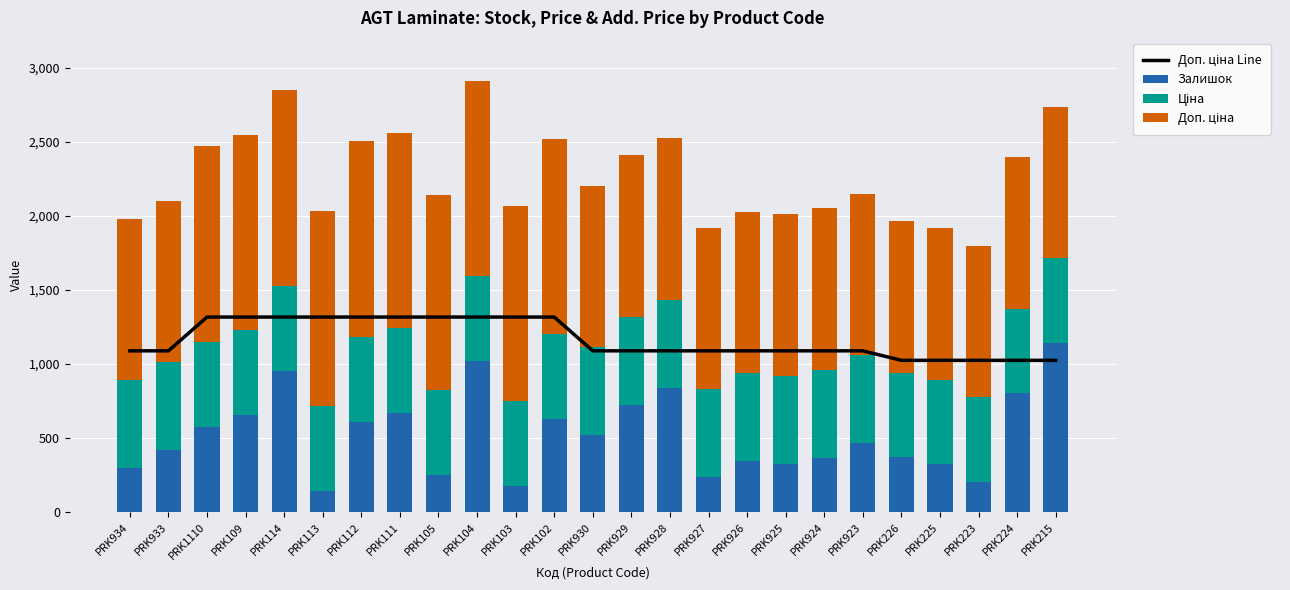

What is the sum of all Залишок values?

13076.0